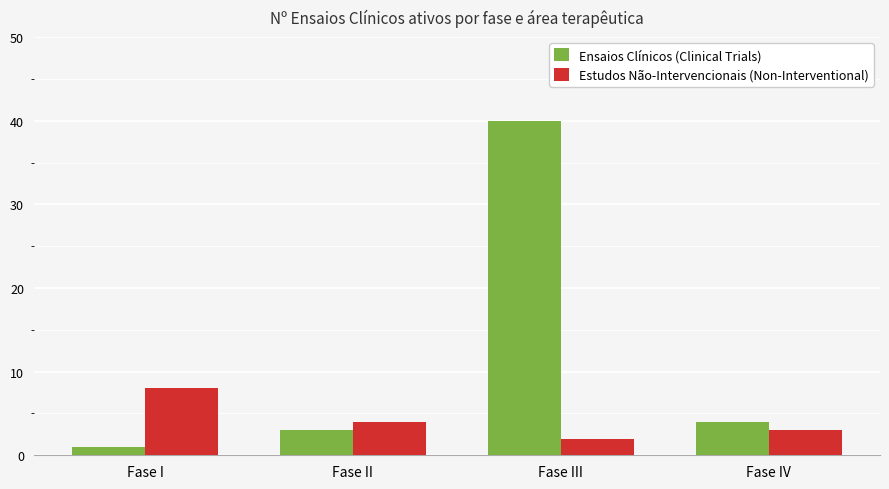

Reading left to right, extract all data points from this chart.

Ensaios Clínicos (Clinical Trials): Fase I=1	Fase II=3	Fase III=40	Fase IV=4
Estudos Não-Intervencionais (Non-Interventional): Fase I=8	Fase II=4	Fase III=2	Fase IV=3